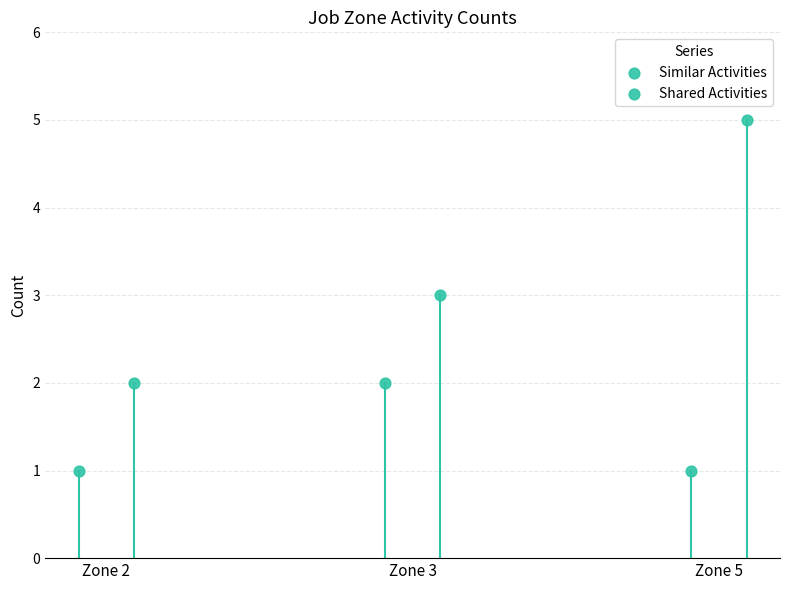

Which series has the largest Y range (max minus min)?

Shared Activities